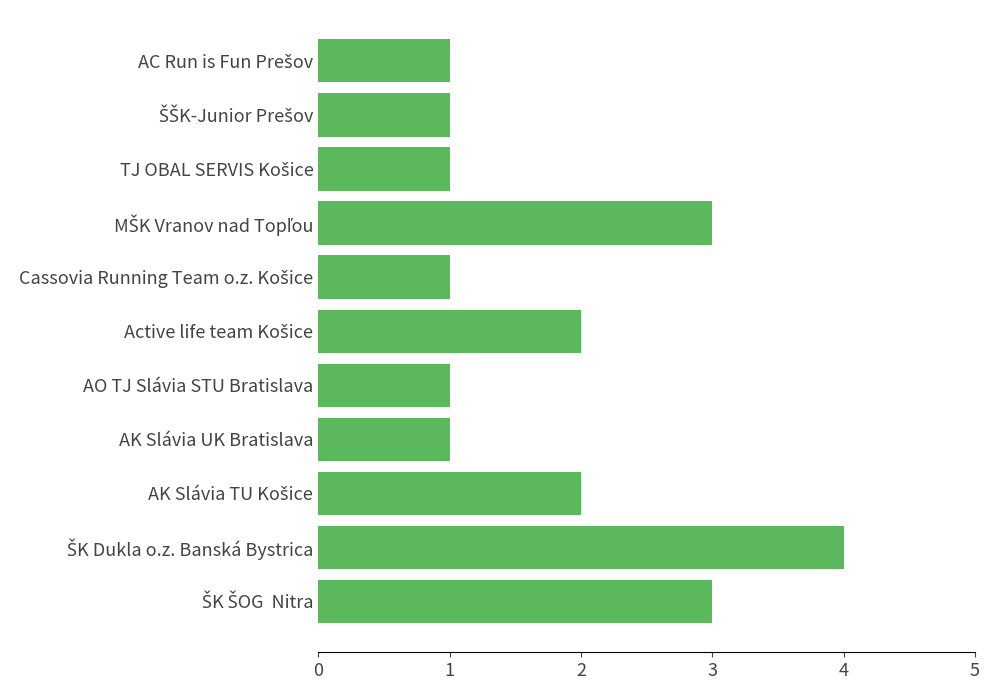

What is the maximum value shown in the chart?

4